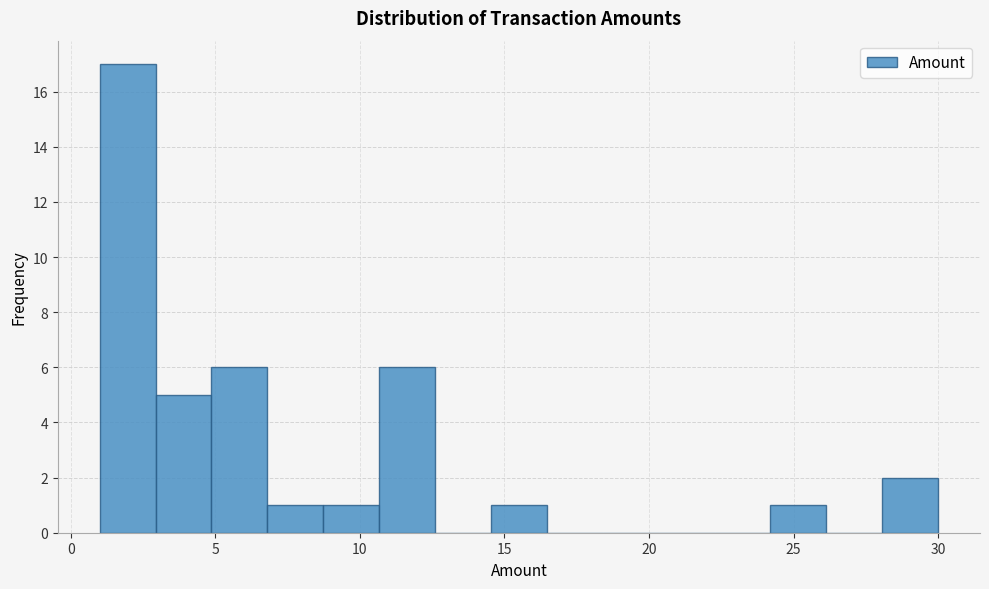

Around what value on the x-axis is the tallest bar? Give the approximate position of its centre, as read against the axis.

2.0